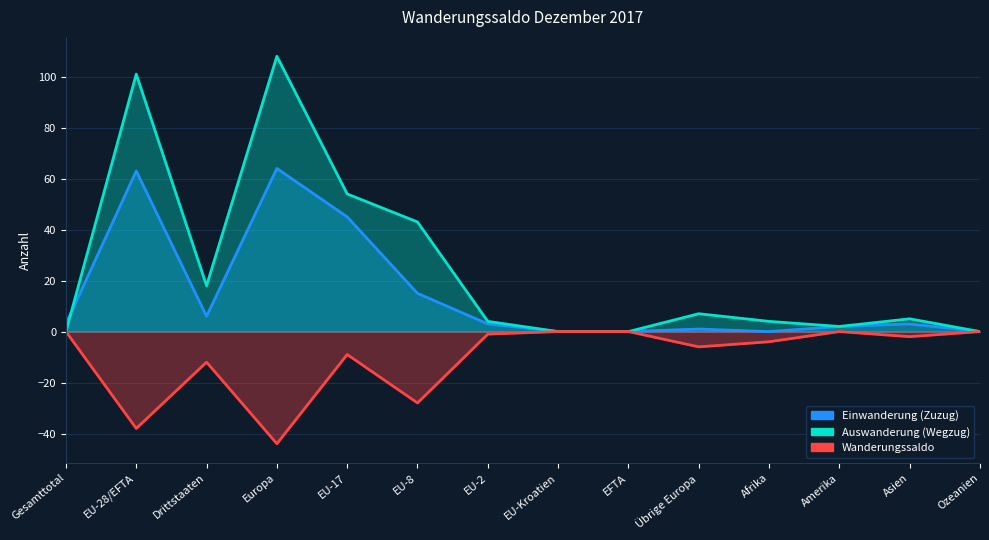

What is the value of the Wanderungssaldo point at the 3rd from the left?

-12